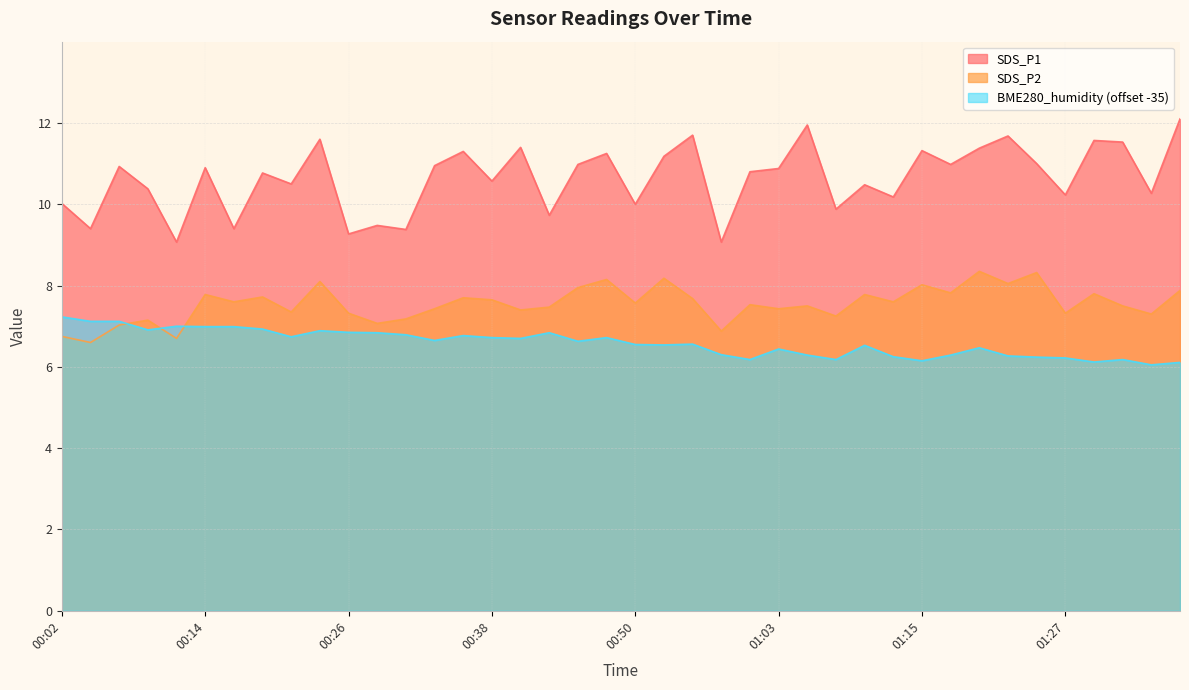

What is the sum of the SDS_P2 values at 00:46 and 01:03?

15.4